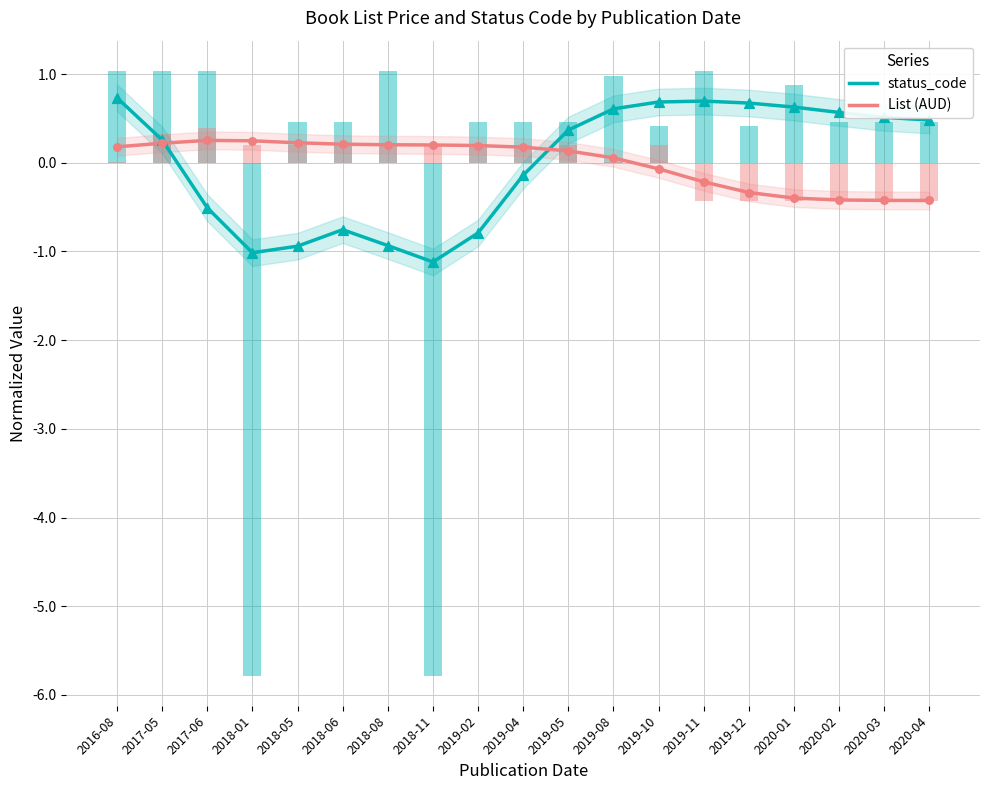

What is the total value across all series at 2018-01?

-0.8